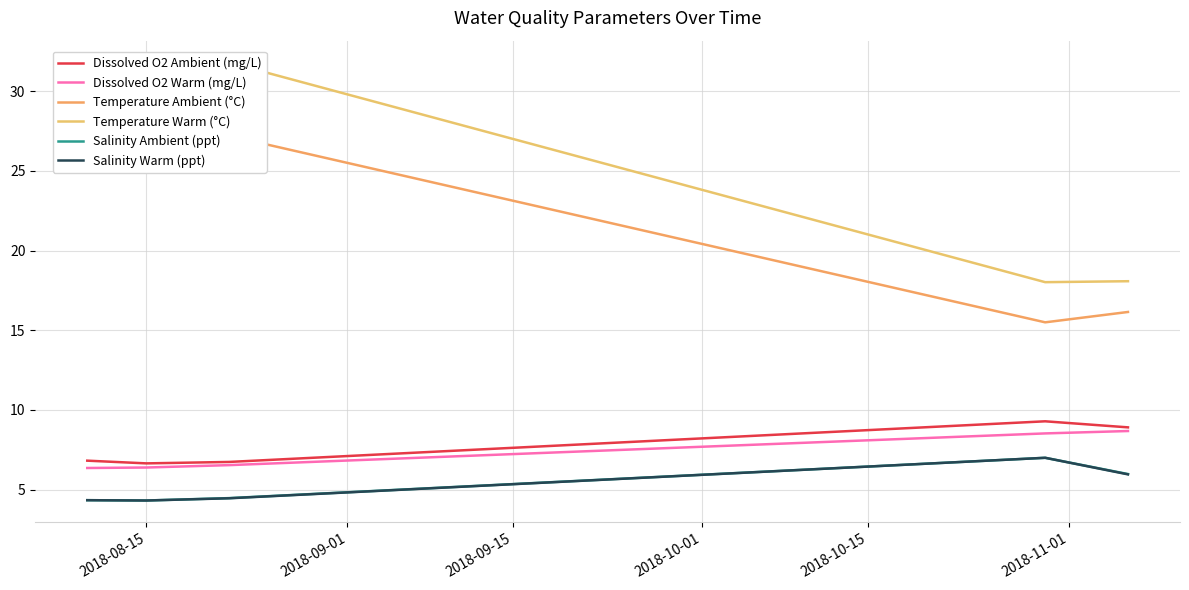

What is the maximum value for Dissolved O2 Ambient (mg/L)?

9.3